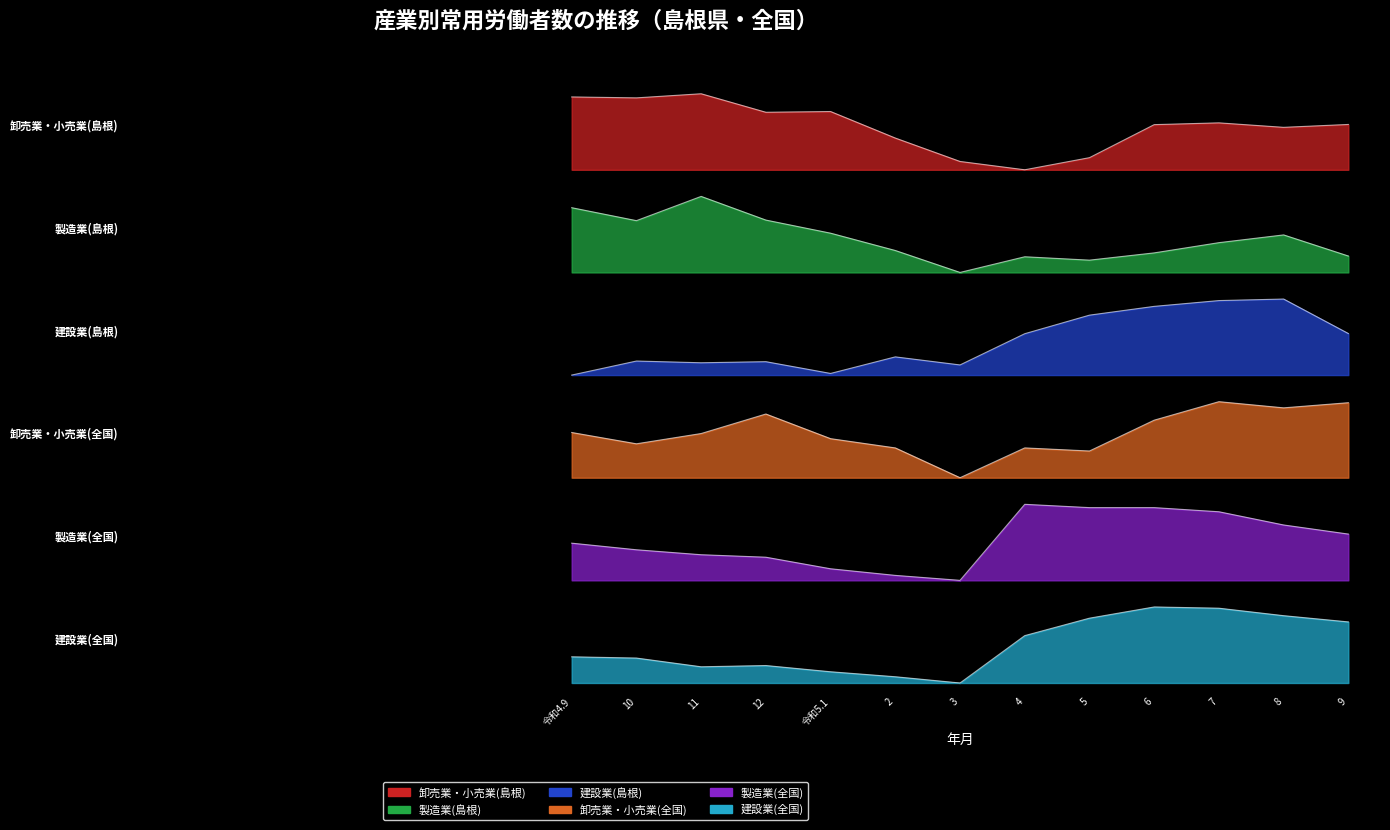

What are all the series names shown in the legend?

卸売業・小売業(島根), 製造業(島根), 建設業(島根), 卸売業・小売業(全国), 製造業(全国), 建設業(全国)